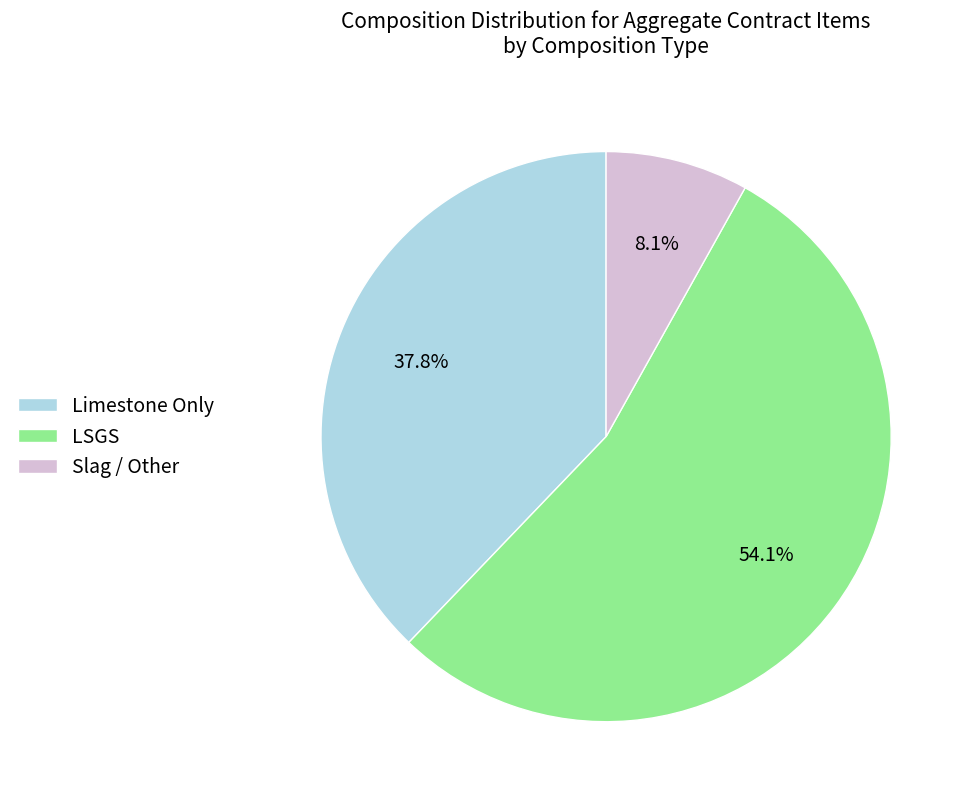

How many slices are in this pie chart?

3